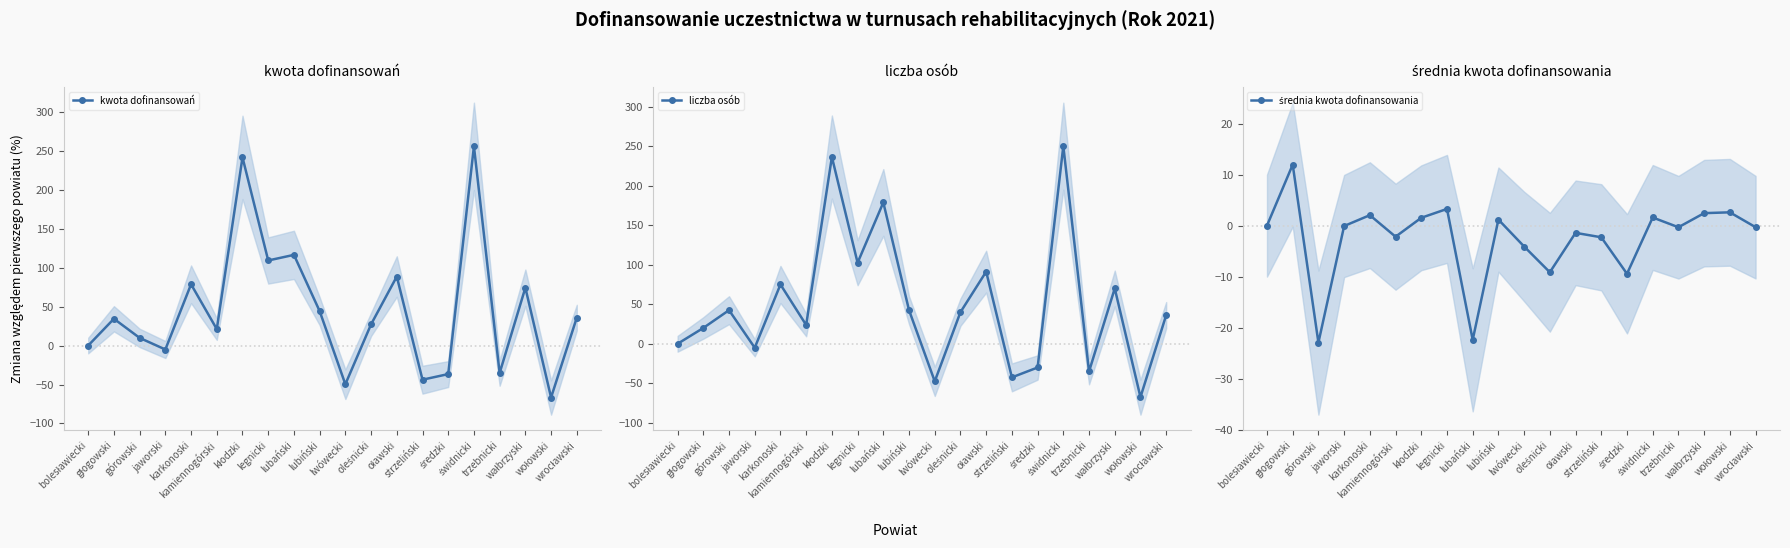

Where do liczba osób and średnia kwota dofinansowania first cross each other?

górowski and jaworski